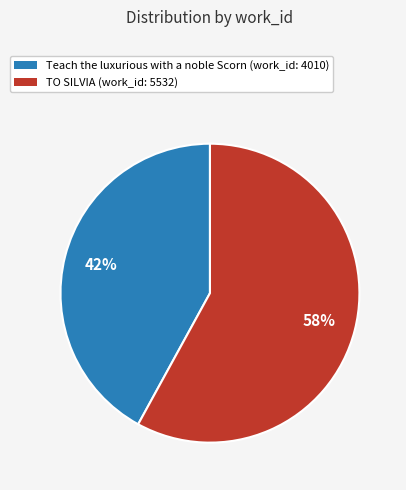

To the nearest percent, what is the average slice percentage?

50%